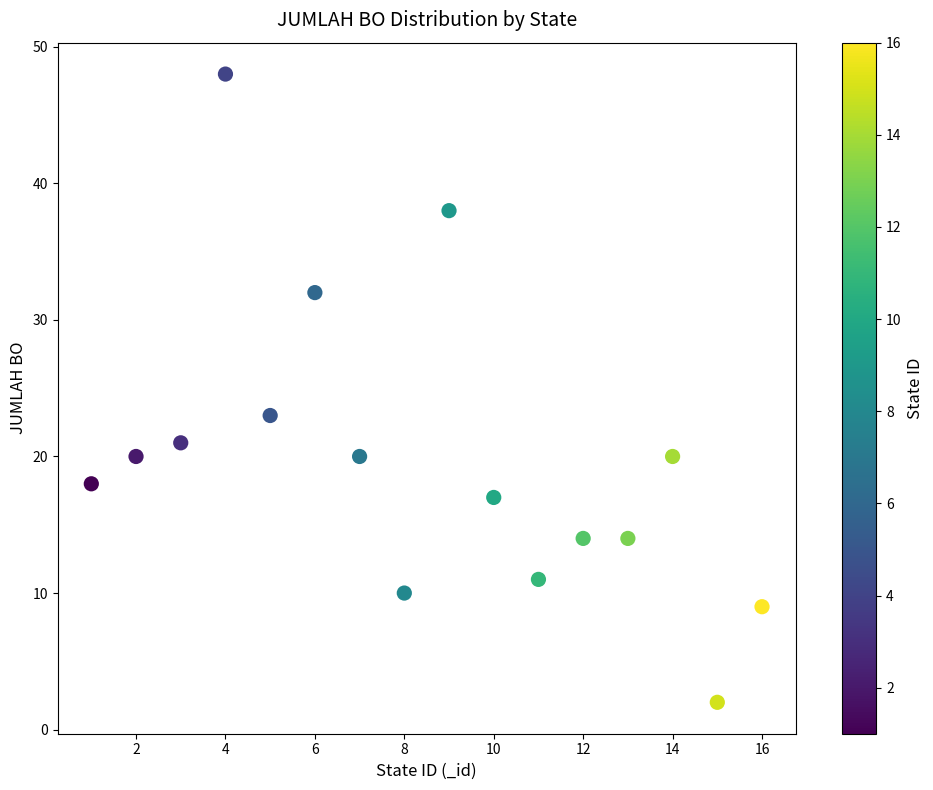

What is the range of Y values (max minus min)?

46